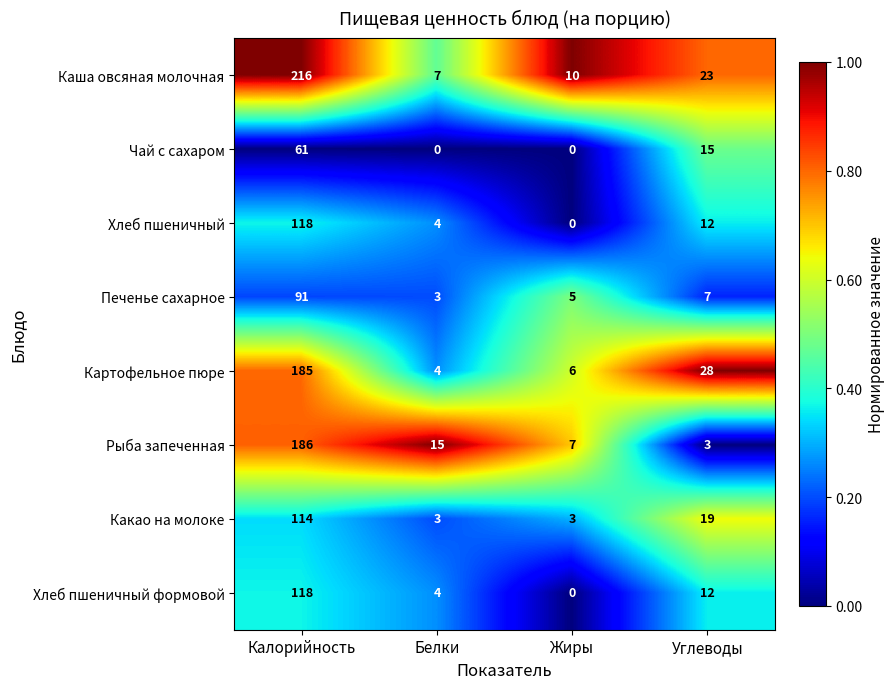

The Рыба запеченная series shows 20 at Белки. True or false?

False